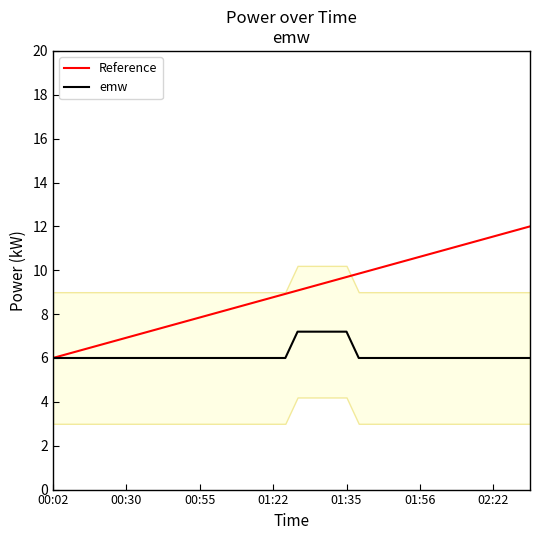

Which series has the largest total across all categories?

Reference